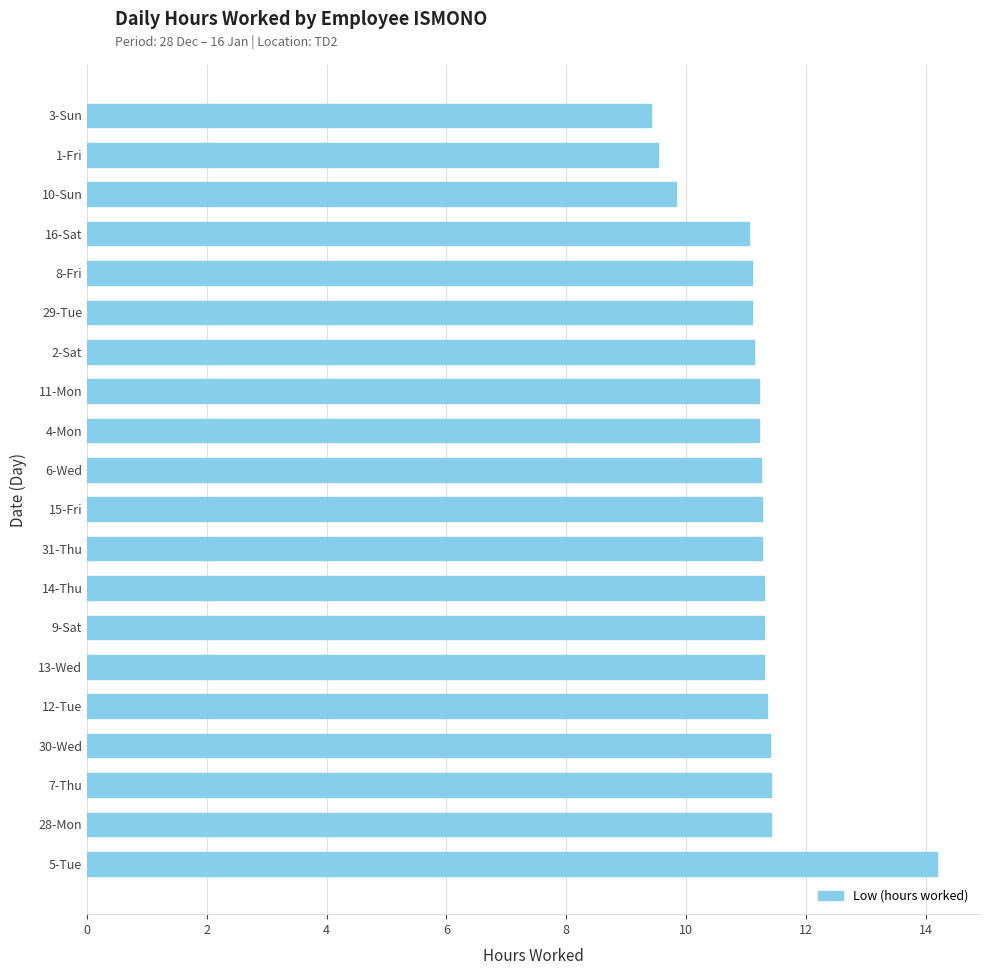

What is the average value?

11.2